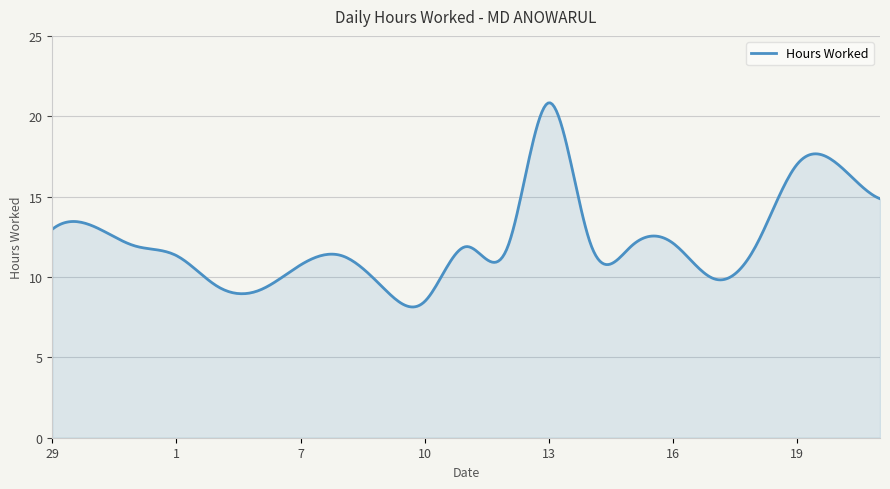

How many distinct data groups are displayed?

1